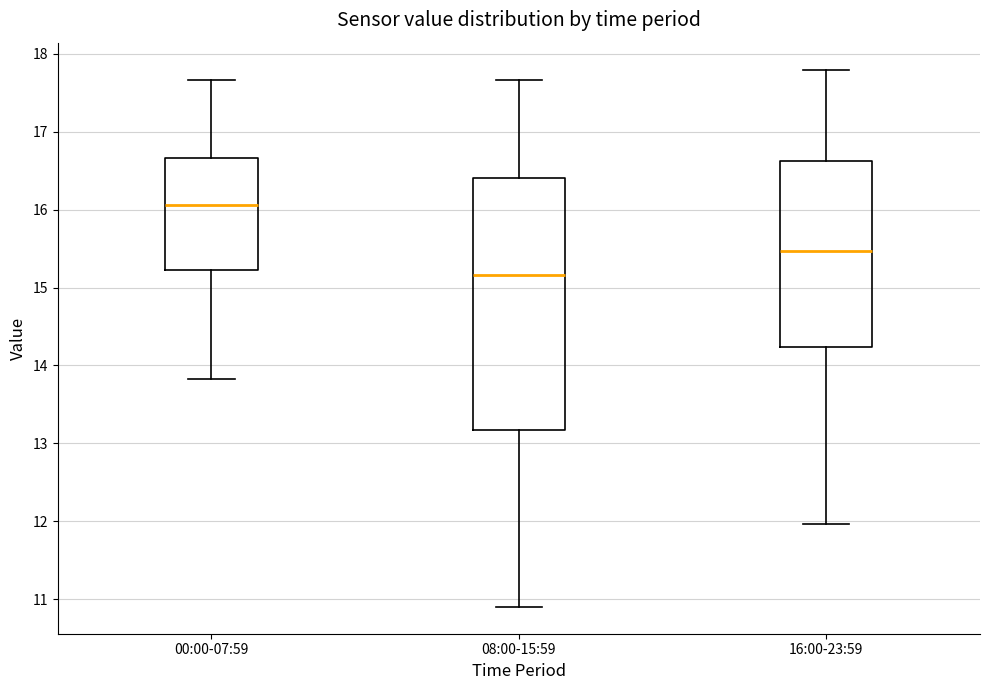

Reading left to right, transcribe this box plot: for each box, give where its median line is, the range the box spans, and where its two whiskers end, as read against the y-axis. The values are not printed on the chart, so give them approximately, as read against the axis.

00:00-07:59: median 16.1, box 15.2 to 16.7, whiskers 13.8 to 17.7
08:00-15:59: median 15.2, box 13.2 to 16.4, whiskers 10.9 to 17.7
16:00-23:59: median 15.5, box 14.2 to 16.6, whiskers 12.0 to 17.8